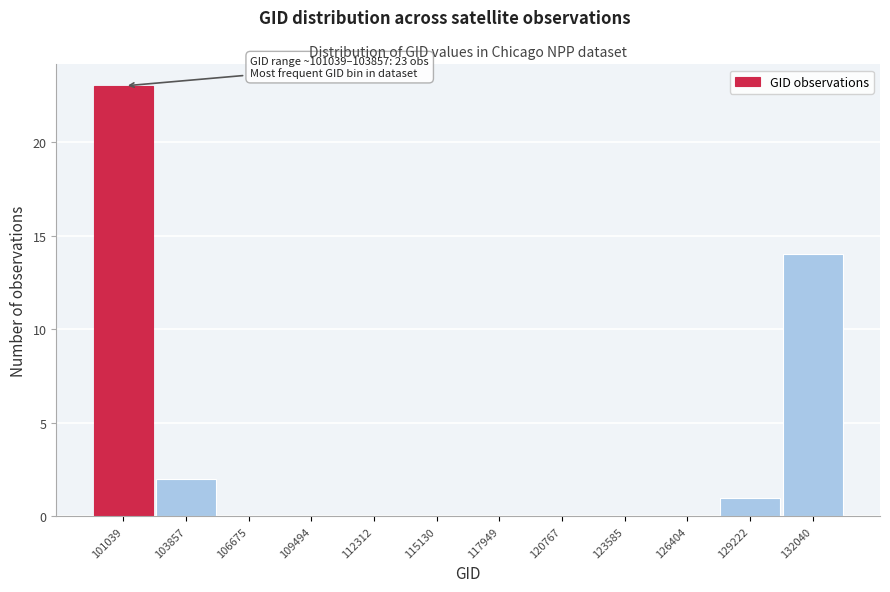

Reading left to right, what are all the values shown in this chart?

101039=23	103857=2	106675=0	109494=0	112312=0	115130=0	117949=0	120767=0	123585=0	126404=0	129222=1	132040=14